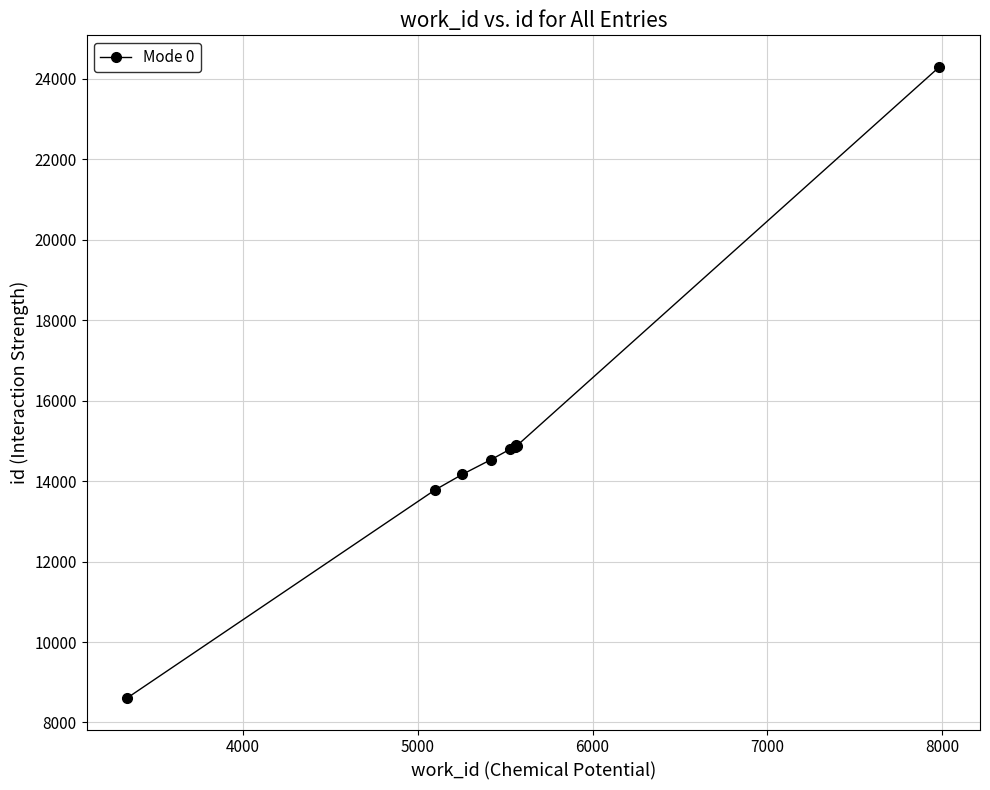

What is the value of the 10th point from the left?

24301